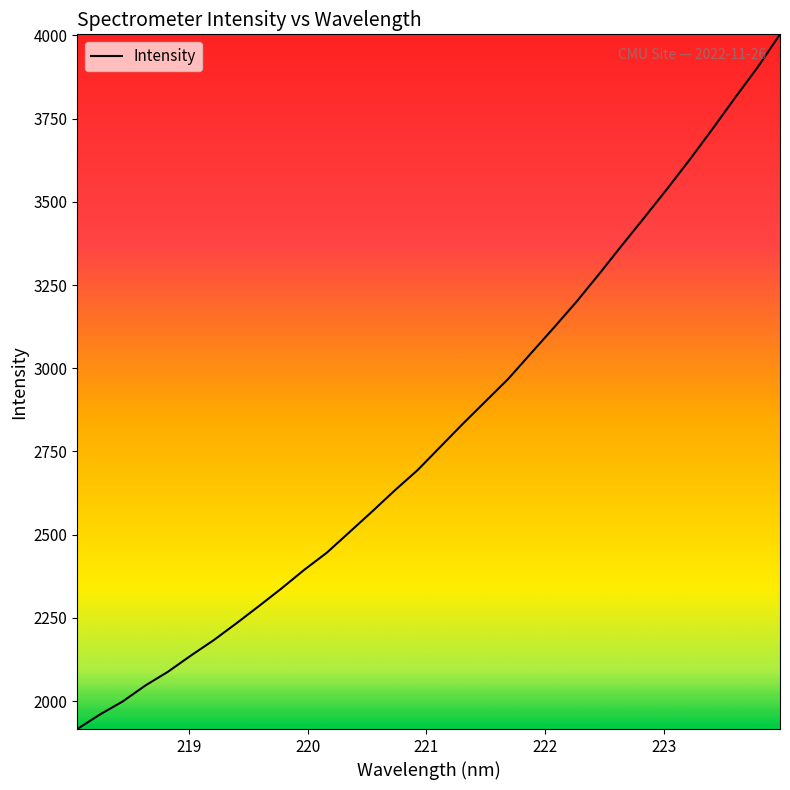

True or false: the data has more than 0 interior local peaks.

False